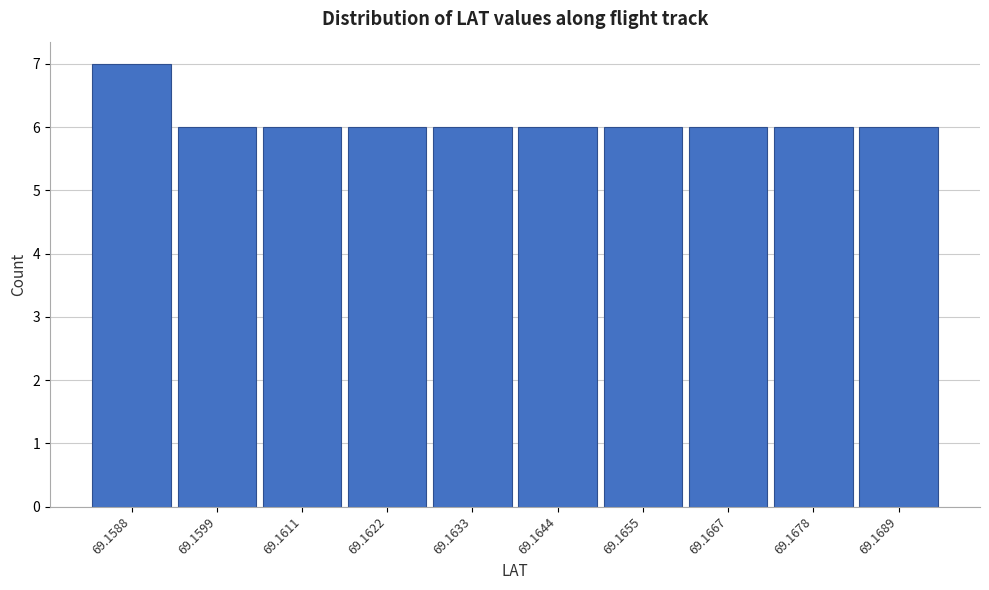

Reading left to right, extract all data points from this chart.

69.1588=7	69.1599=6	69.1611=6	69.1622=6	69.1633=6	69.1644=6	69.1655=6	69.1667=6	69.1678=6	69.1689=6